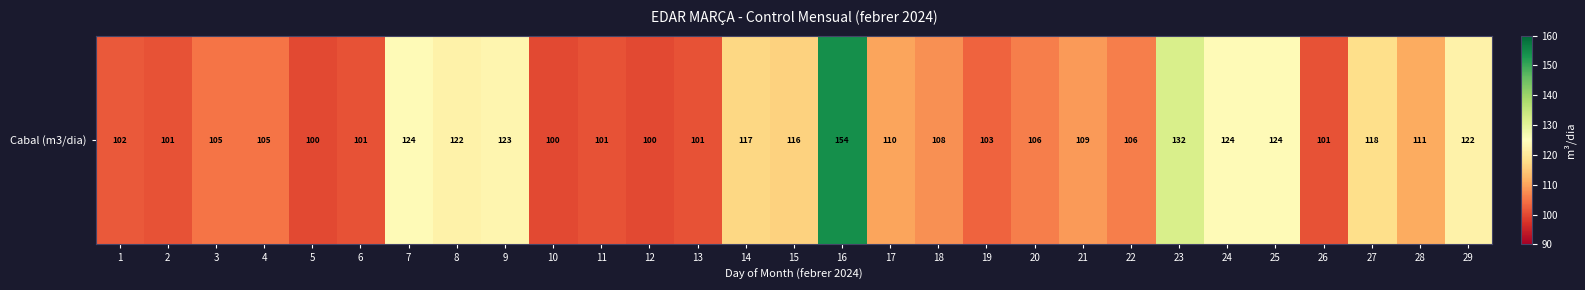

What is the sum of the values at 19 and 26?

204